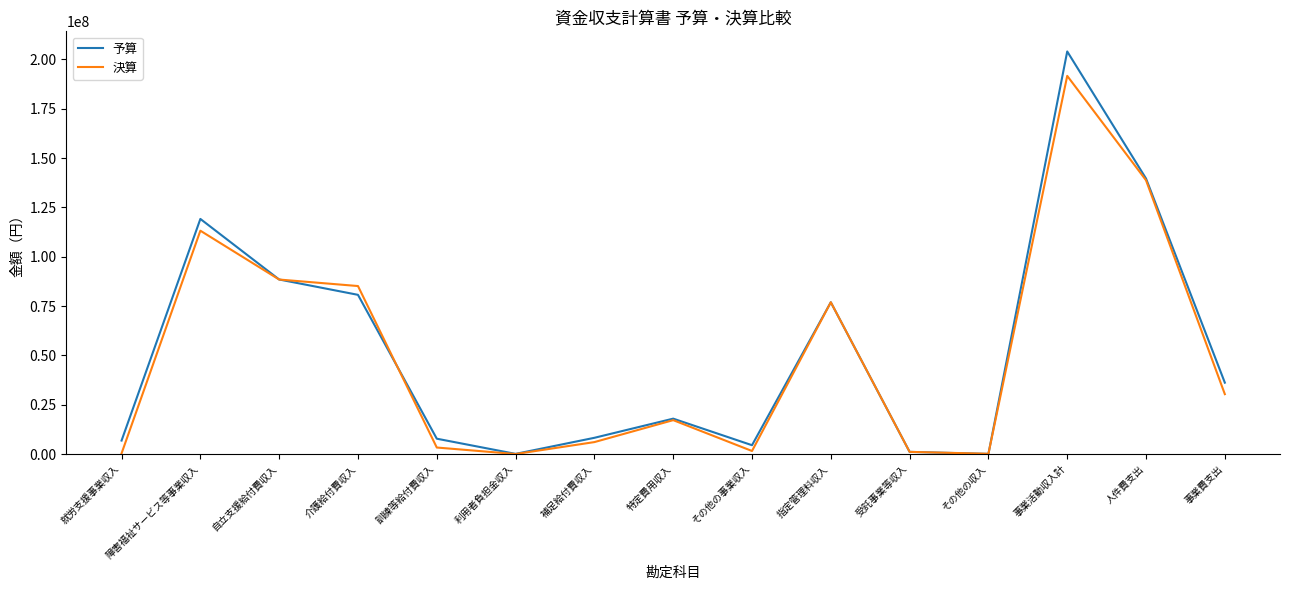

What is the difference between the second highest and minimum values in the 予算 series?

139559000